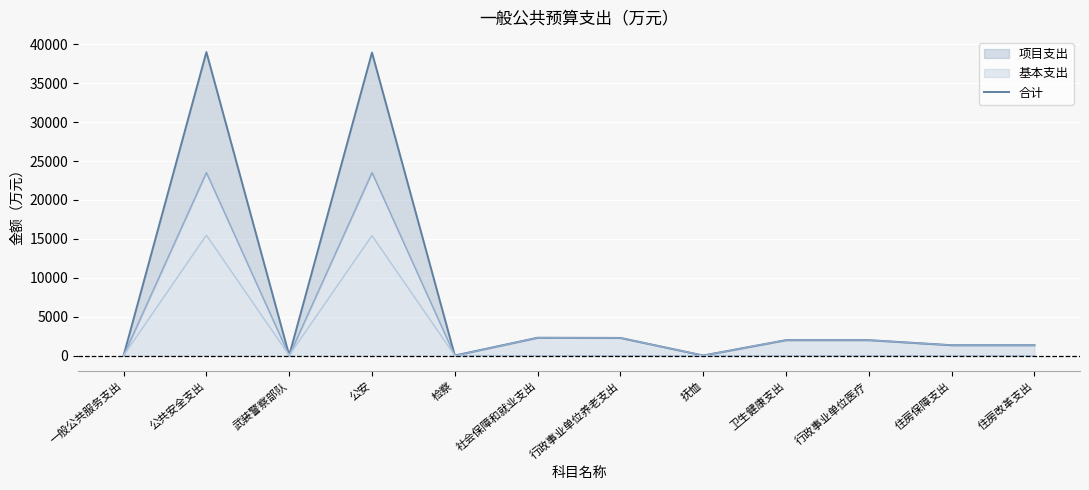

What is the difference between the values at 卫生健康支出 and 抚恤?

1972.4